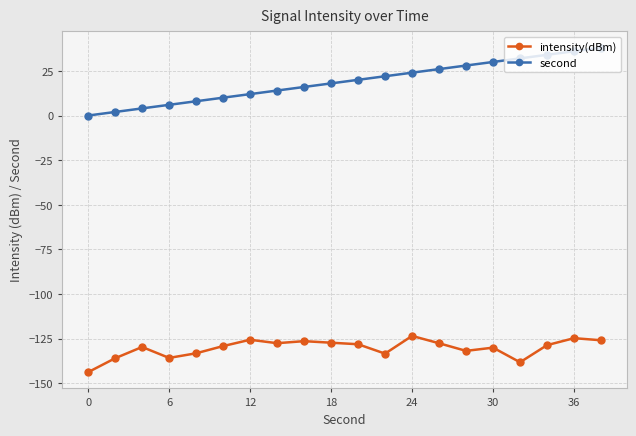

What is the greatest value displayed?

38.0